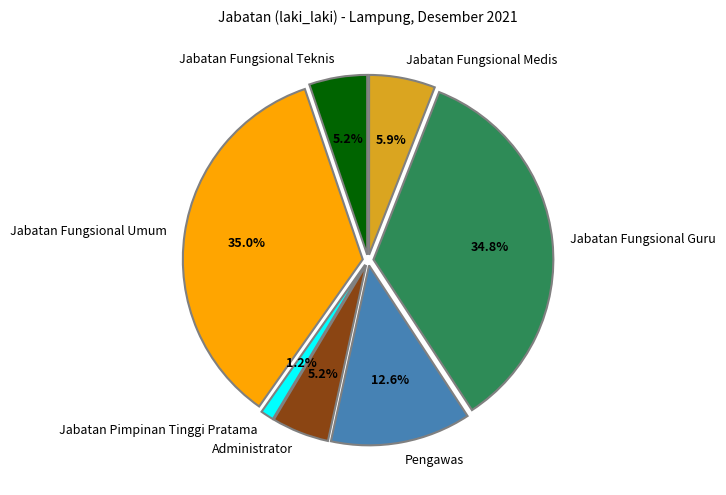

To the nearest percent, what percentage of the pie is Jabatan Pimpinan Tinggi Pratama?

1%